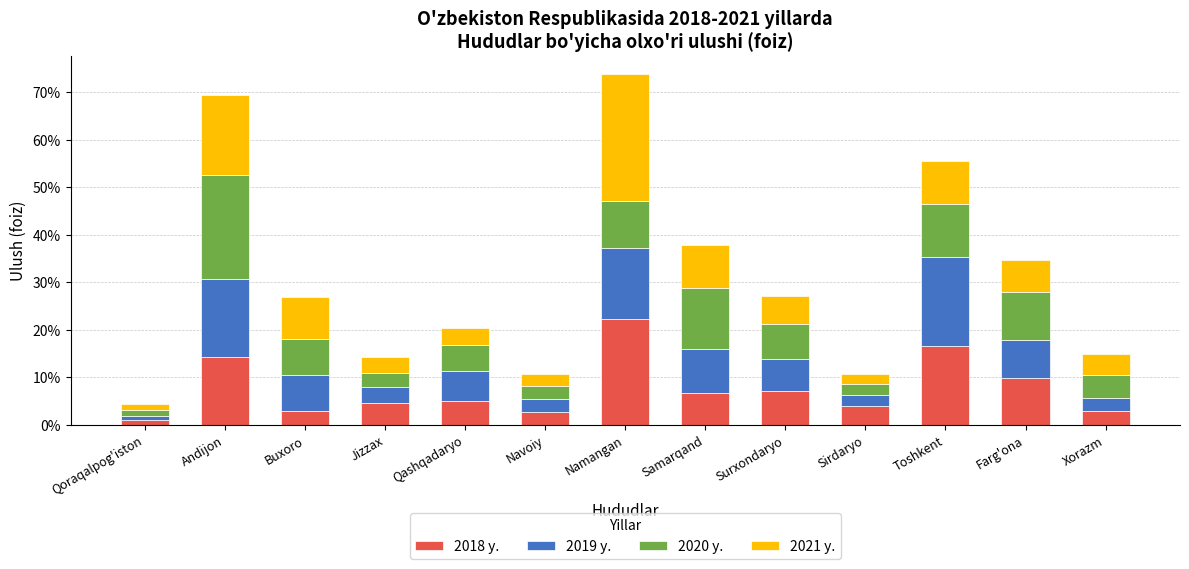

What is the highest value of the 2018 y. series?

22.3